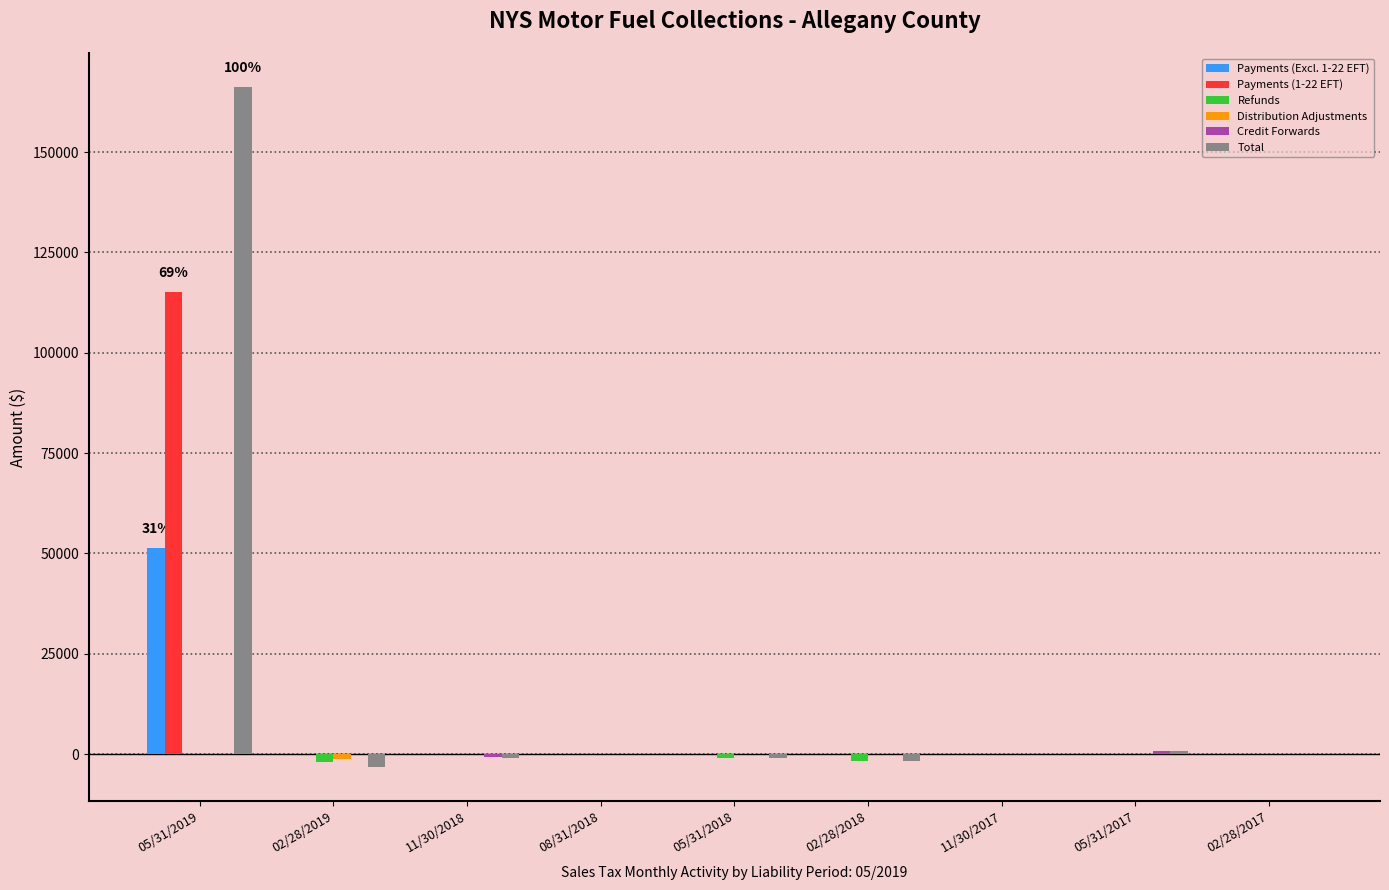

Between 05/31/2019 and 02/28/2018, which series saw the biggest shift?

Total